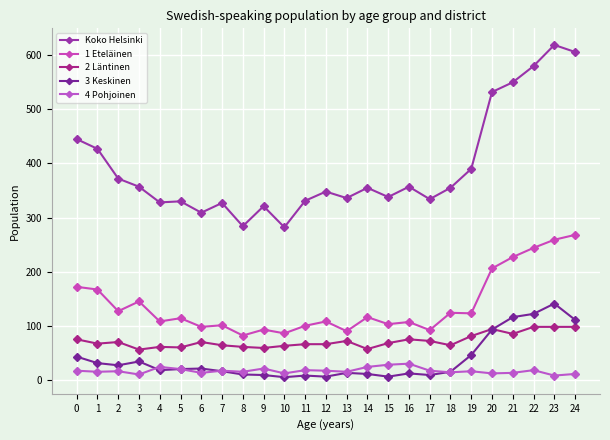

What is the value of the 1 Eteläinen point at the 4th from the left?

145